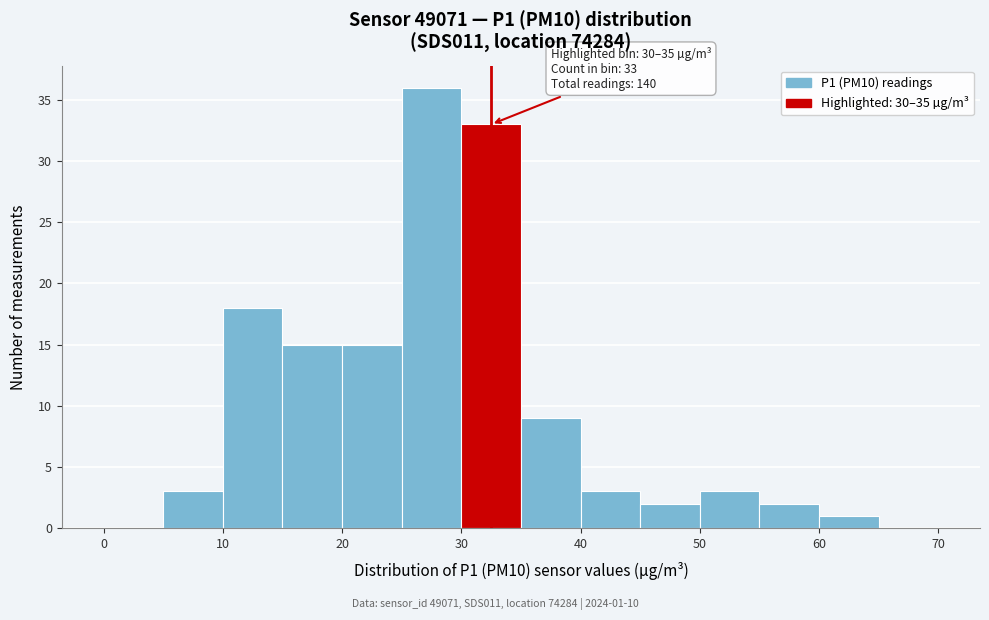

Over which range of the x-axis is the bar tallest?

25 to 30